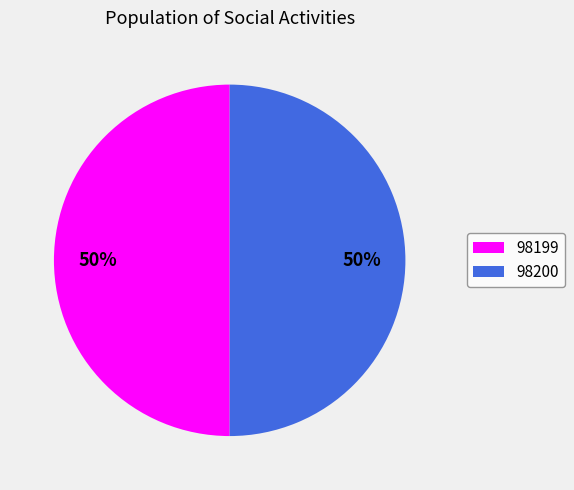

Combined, do 98199 and 98200 account for over 50%?

Yes